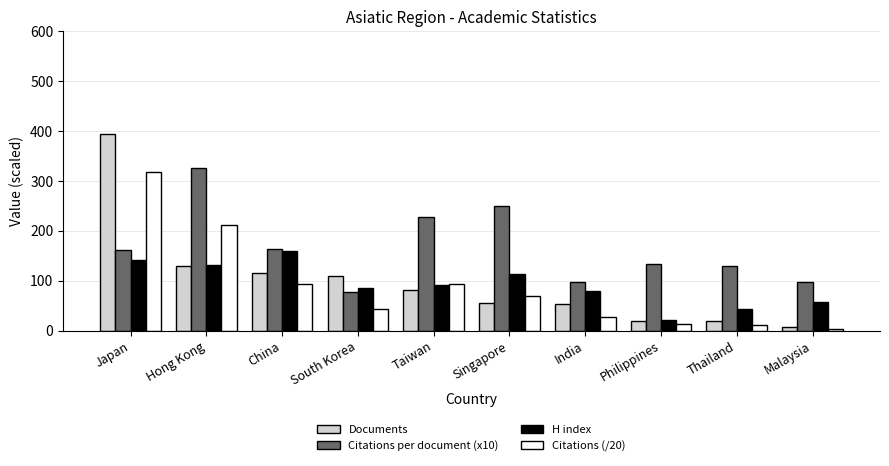

Which series has the largest range (max minus min)?

Documents